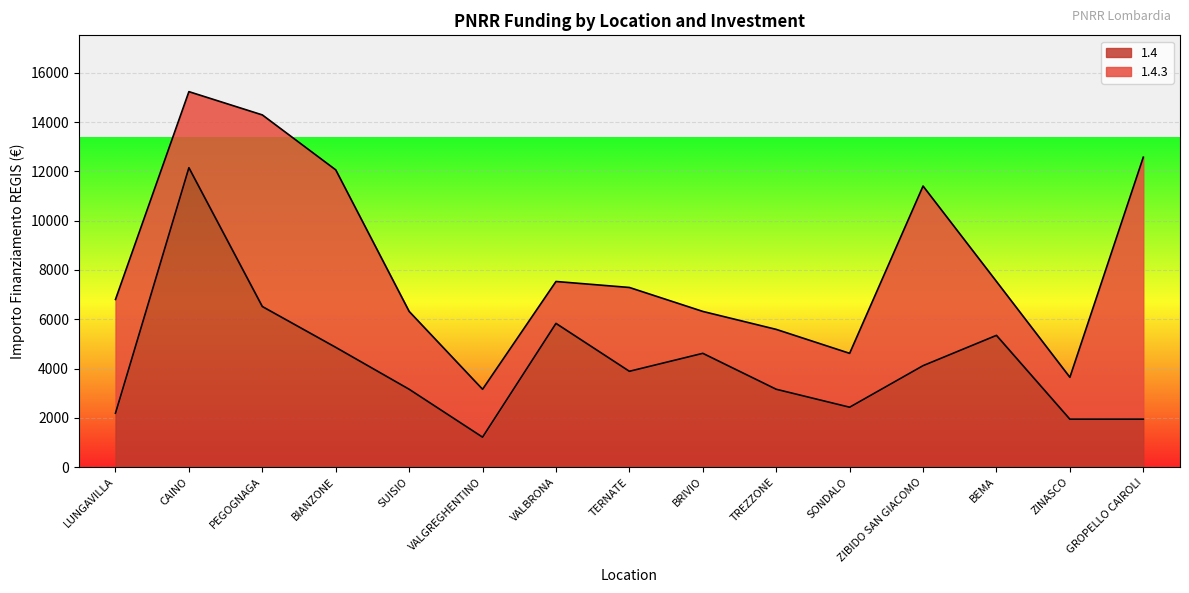

What position from the right is SONDALO?

5